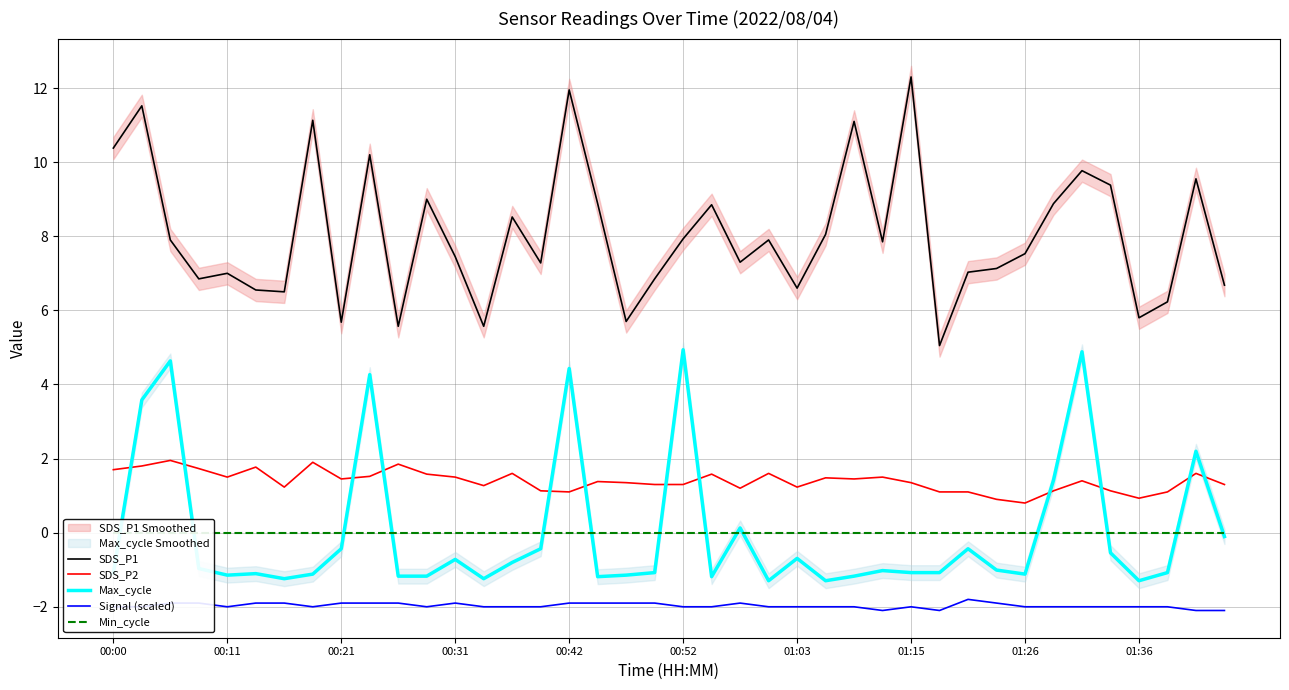

Is it true that SDS_P2 equals 1.4 at 34?

True